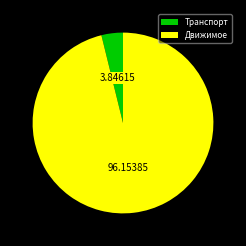

How many slices are in this pie chart?

2